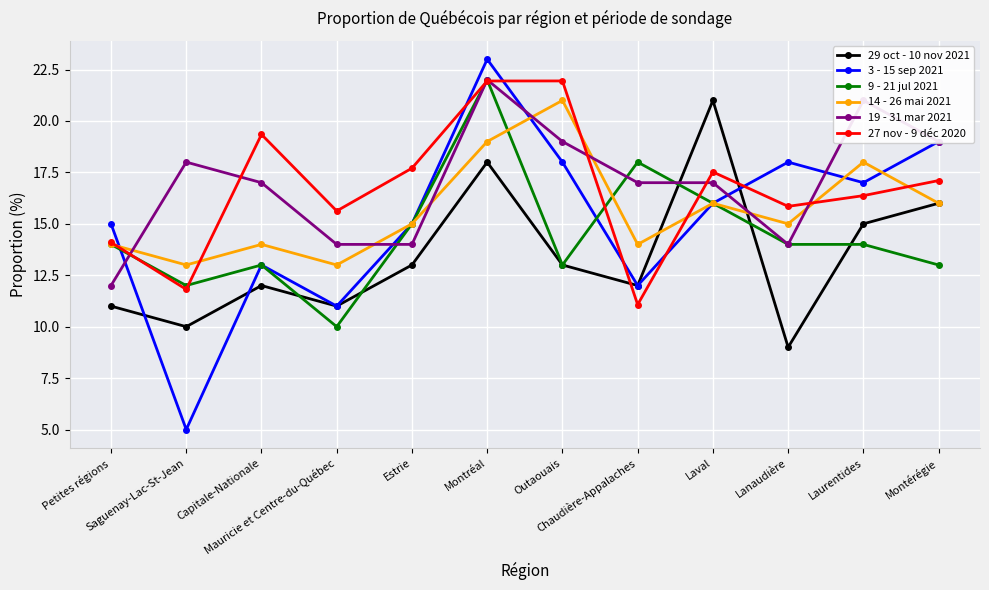

At which category does the chart reach its peak across all series?

Montréal